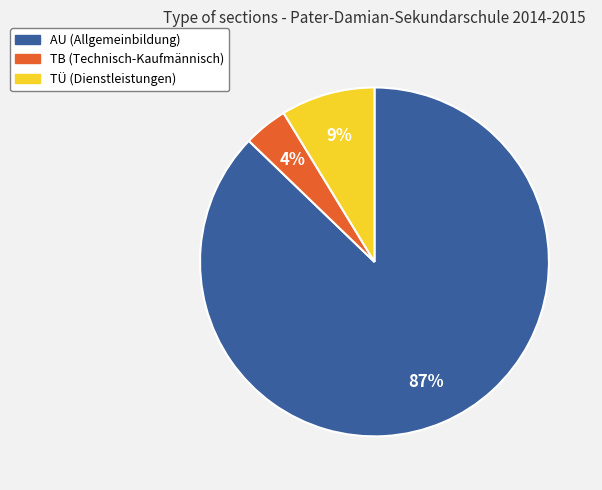

What percentage is the AU slice, to the nearest percent?

87%